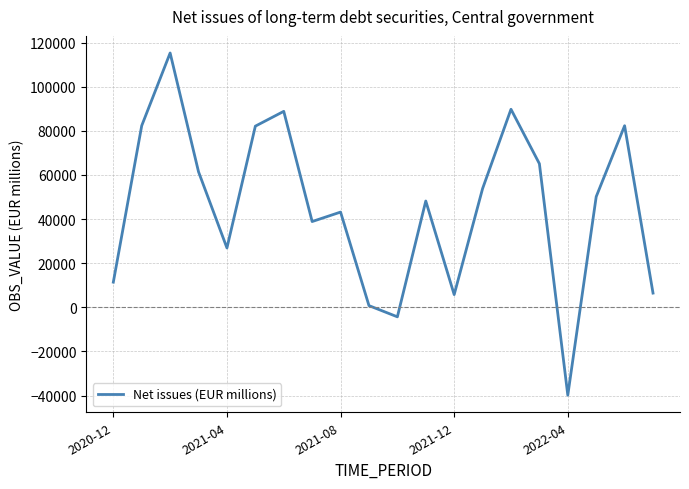

How many values are above zero?

18